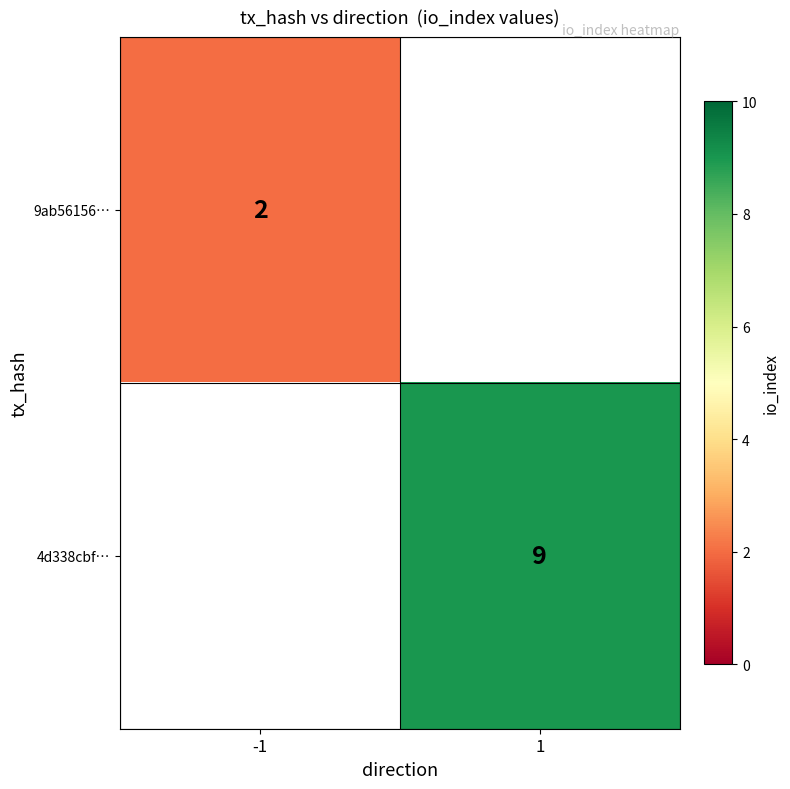

Is it true that 9ab56156… equals 1 at -1?

False